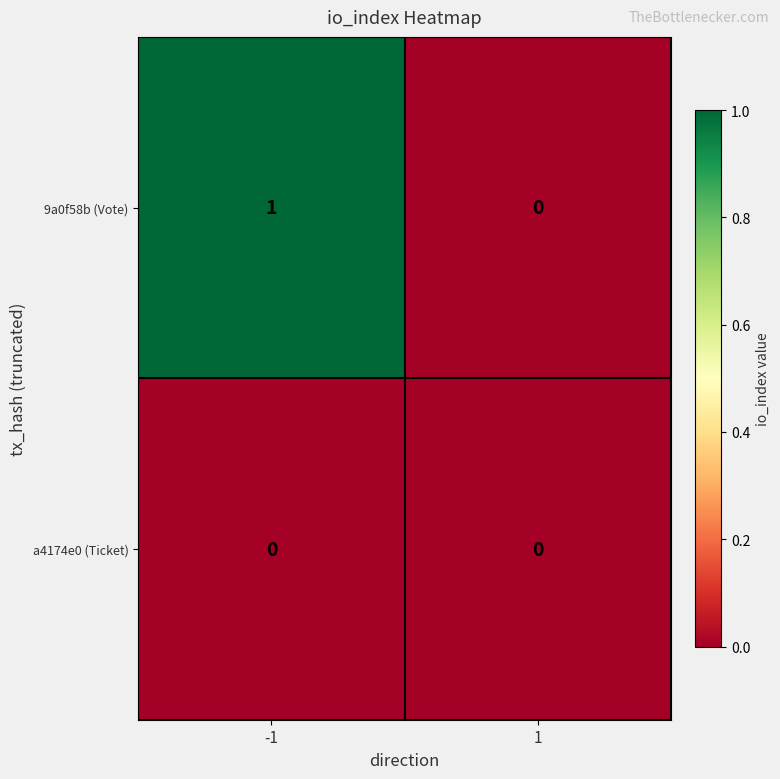

How many values in 9a0f58b (Vote) are above zero?

1